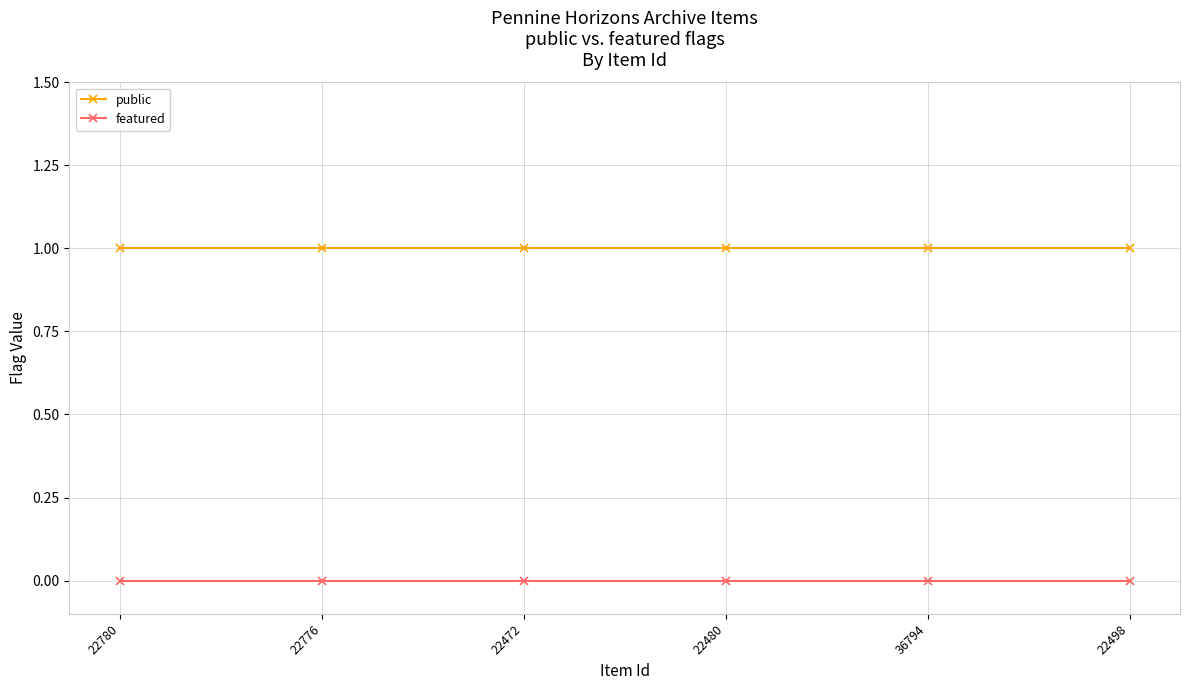

What is the label of the 6th point from the left?

22498